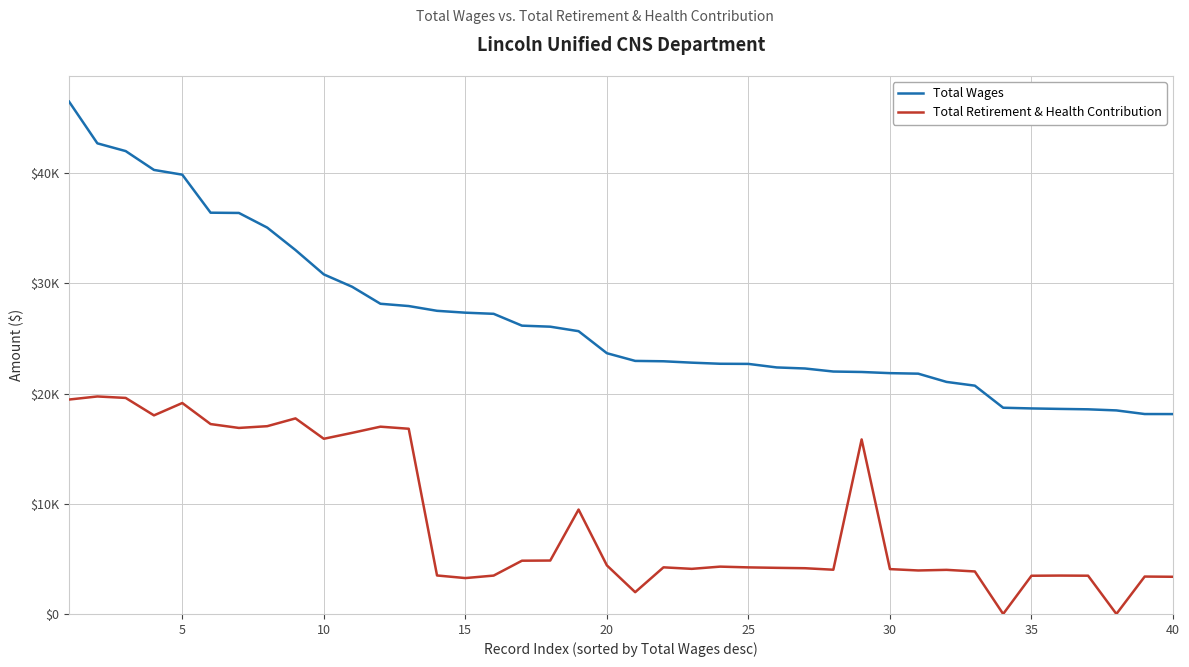

Does the chart display data point markers on the line(s)?

No